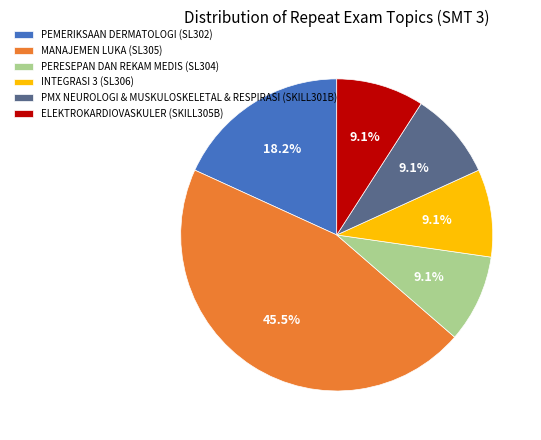

Does PEMERIKSAAN DERMATOLOGI (SL302) represent more than half of the total?

No